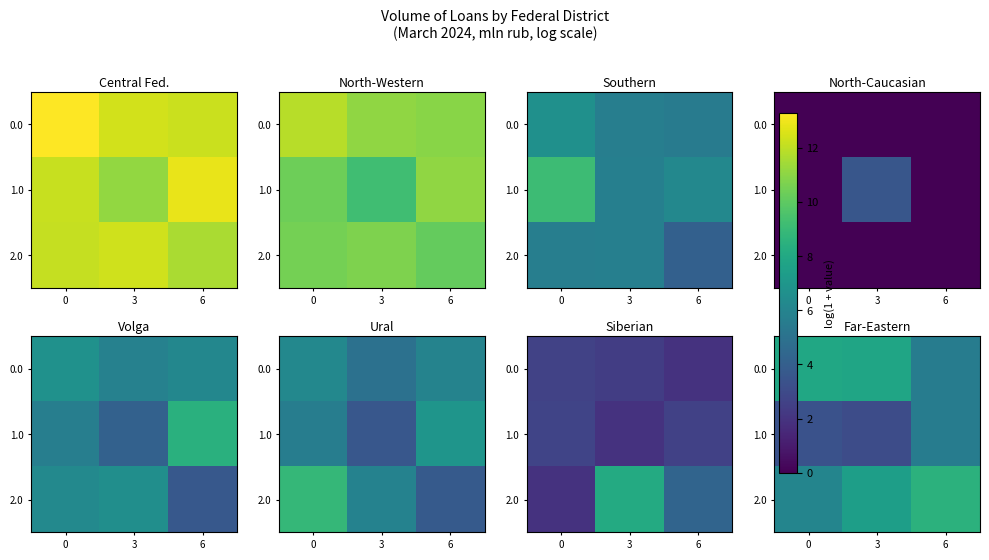

Which label corresponds to the smallest value in the chart?

3